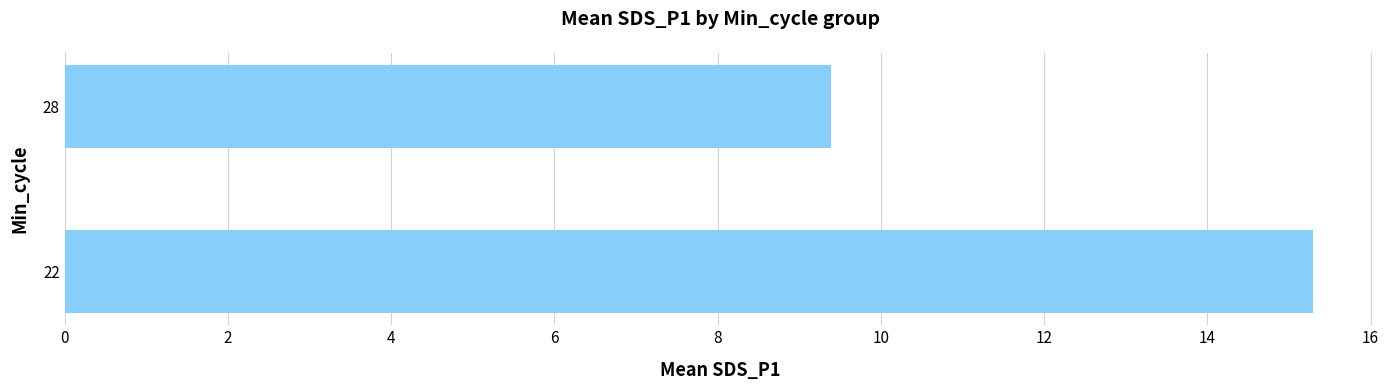

At which label is the value closest to 12?

28